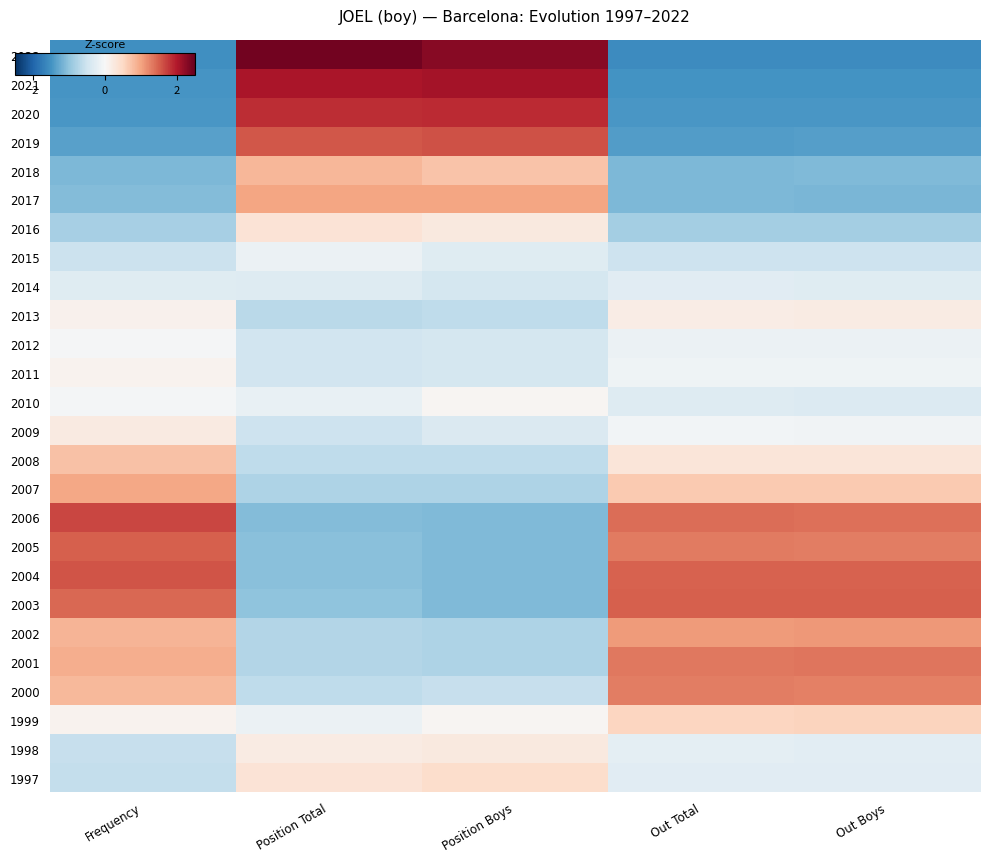

At which category is the sum across all series the highest?

Frequency